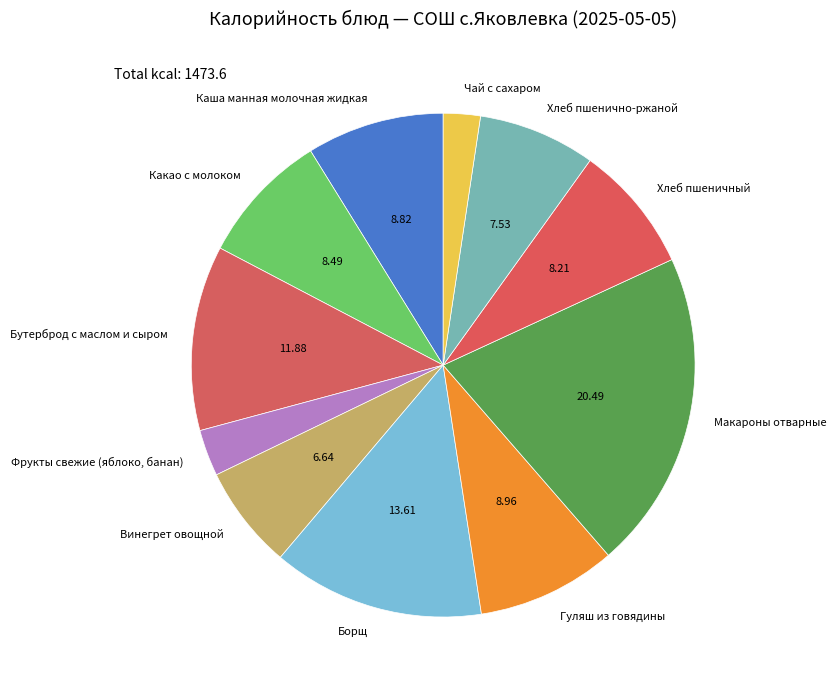

Does Борщ account for over 50% of the chart?

No